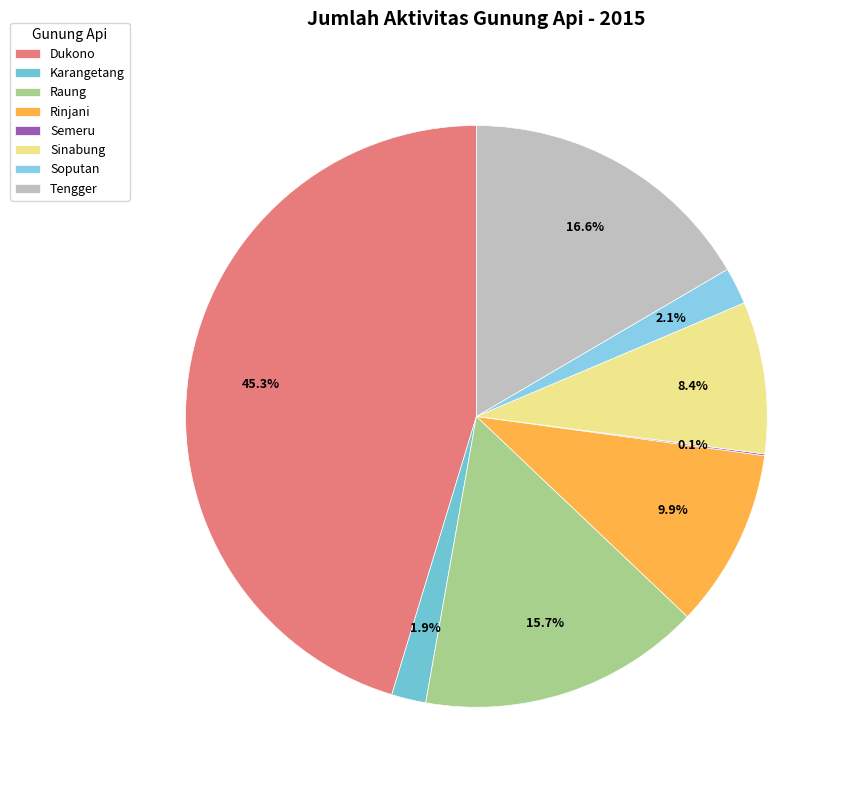

True or false: Raung accounts for 28% of the total.

False